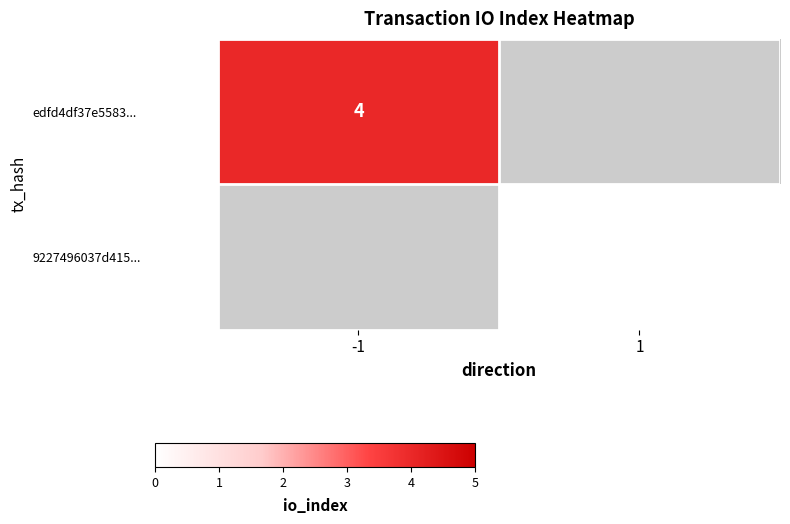

Is the value of 9227496037d415... at -1 greater than the value of edfd4df37e5583... at -1?

No